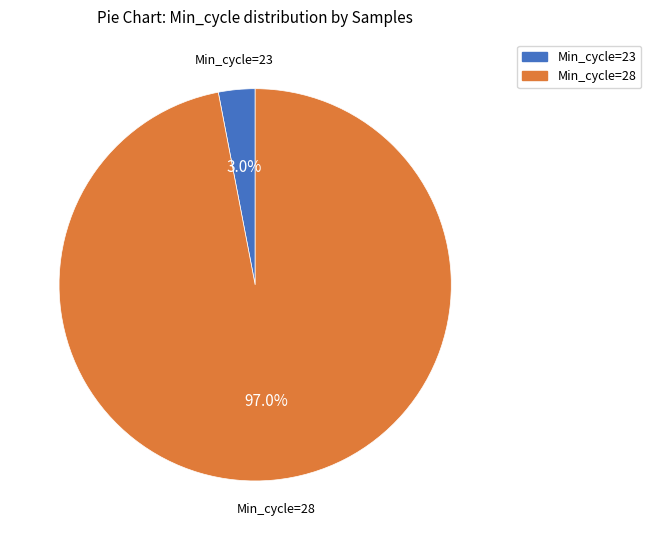

How many segments does this pie chart have?

2